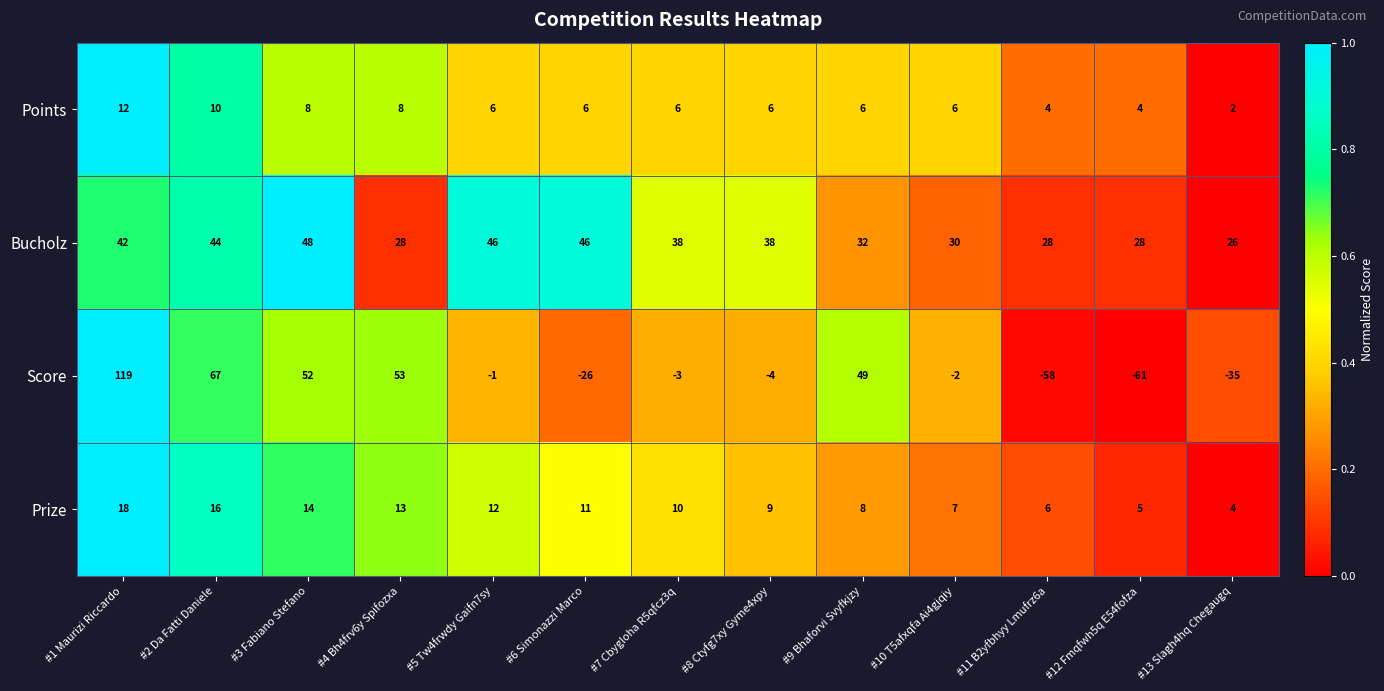

Which series has the largest total across all categories?

Bucholz